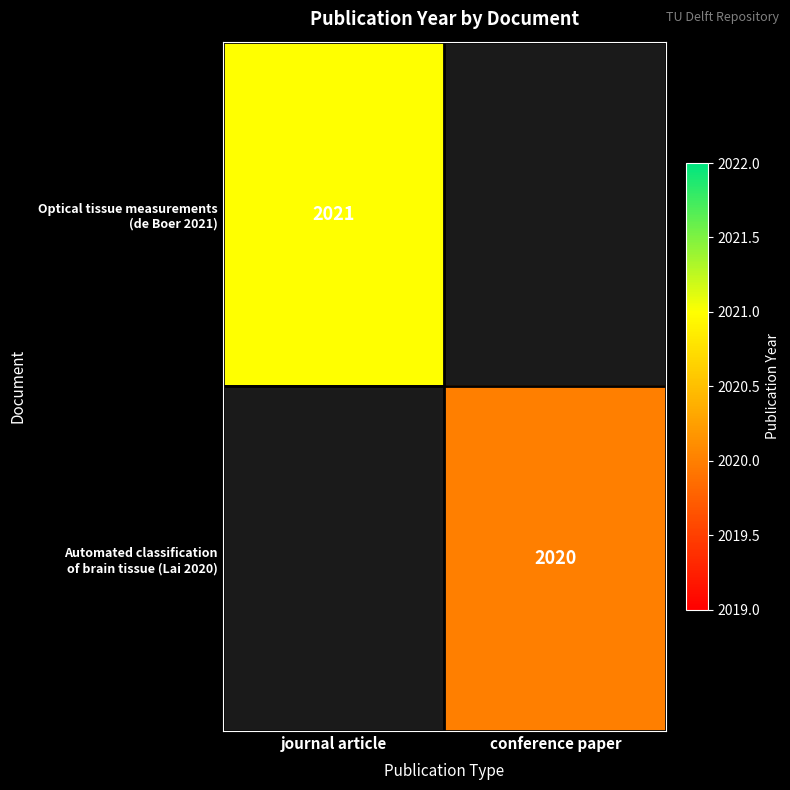

Which label corresponds to the smallest value in the chart?

conference paper